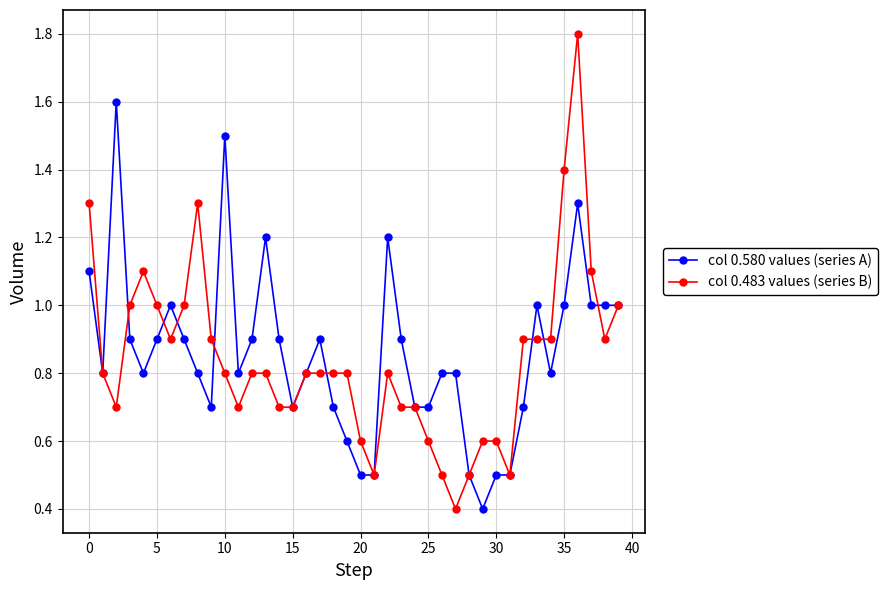

Rank the series by their maximum value, from lowest to highest.

col 0.580 values (series A), col 0.483 values (series B)